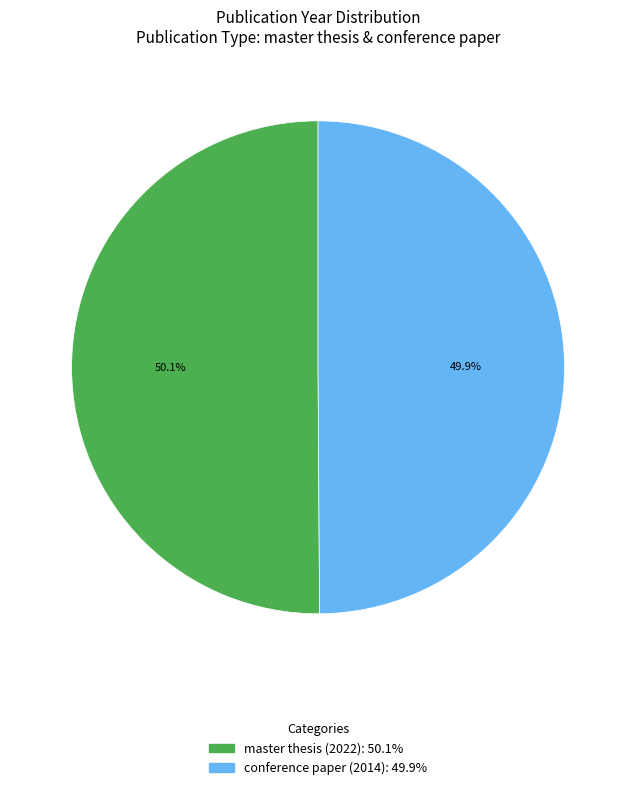

Count the number of slices in the pie.

2